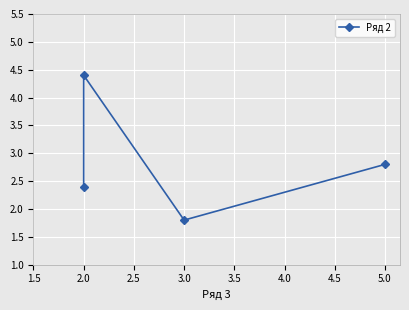

What is the maximum value shown in the chart?

4.4